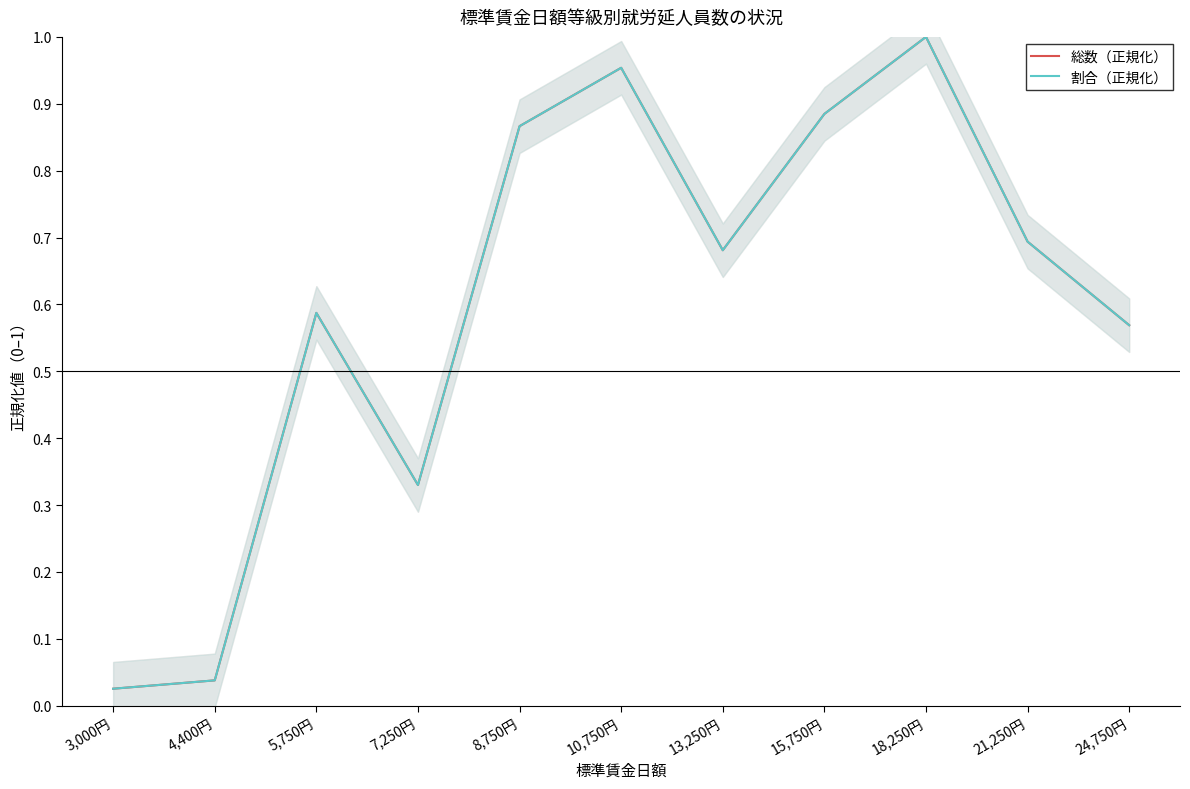

Does the chart have visible grid lines?

No